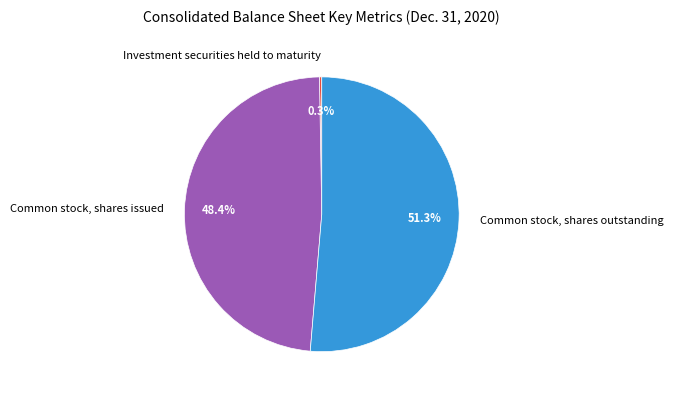

To the nearest percent, what portion does Common stock, shares issued represent?

48%